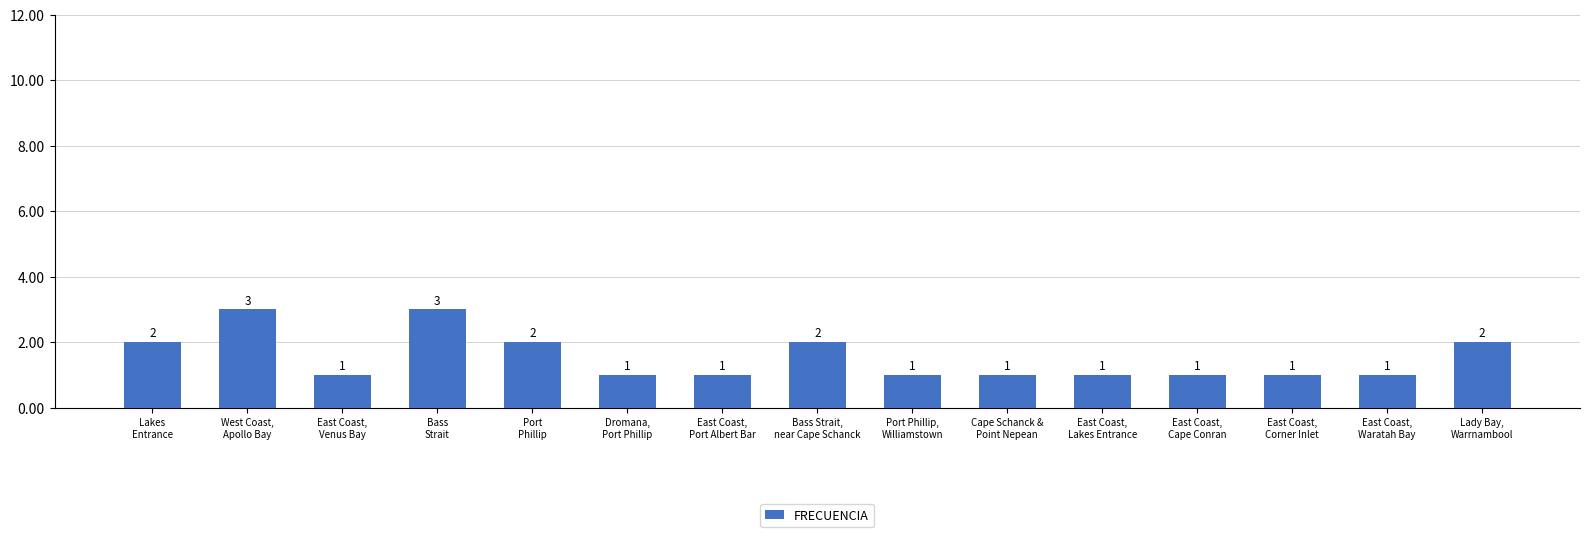

What is the maximum value shown in the chart?

3